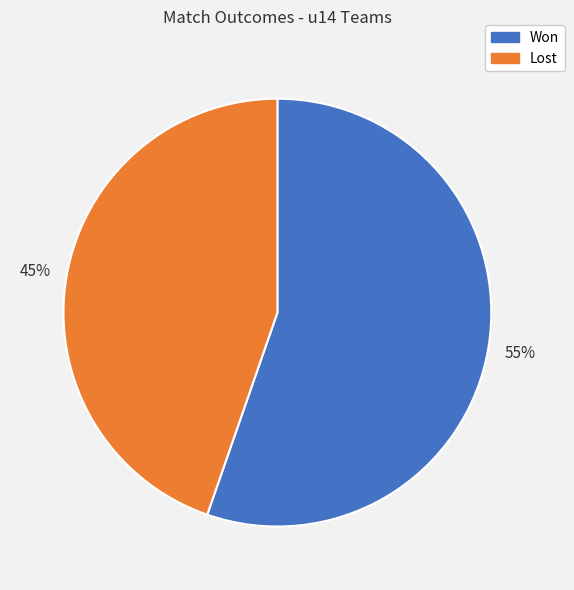

Is there any slice that represents more than half of the pie?

Yes